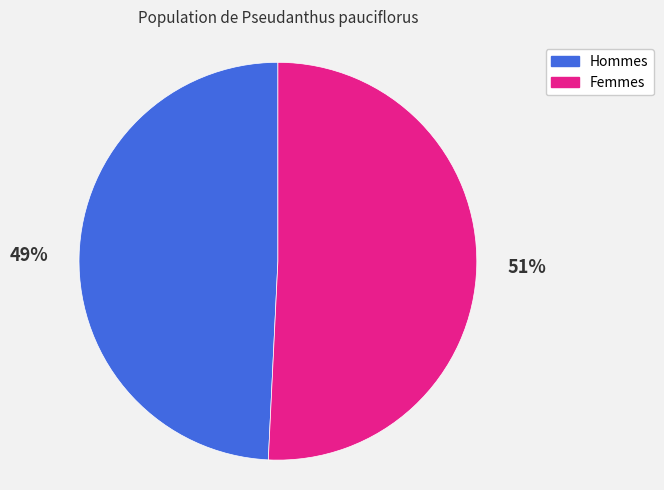

To the nearest percent, what portion does Hommes represent?

49%